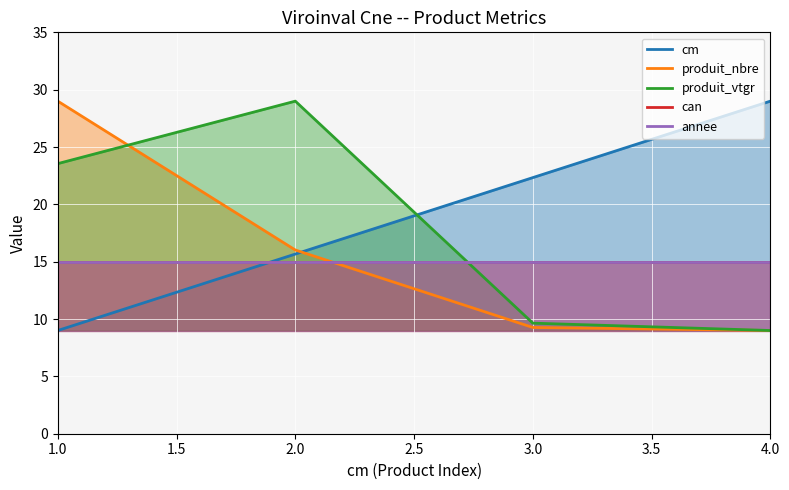

The value of annee at 3.0 is 15.0. True or false?

True